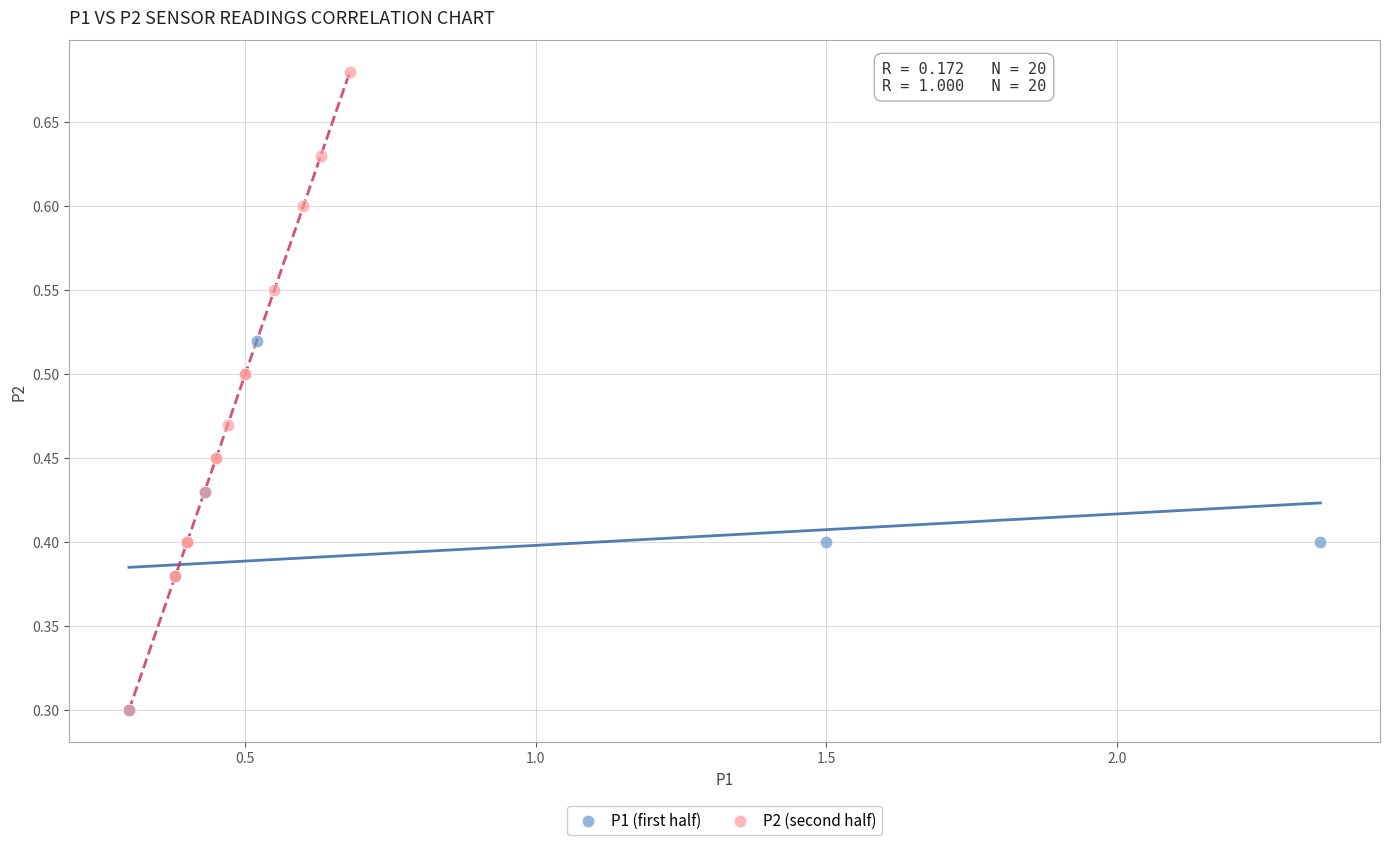

Which series has the largest Y range (max minus min)?

P2 (second half)